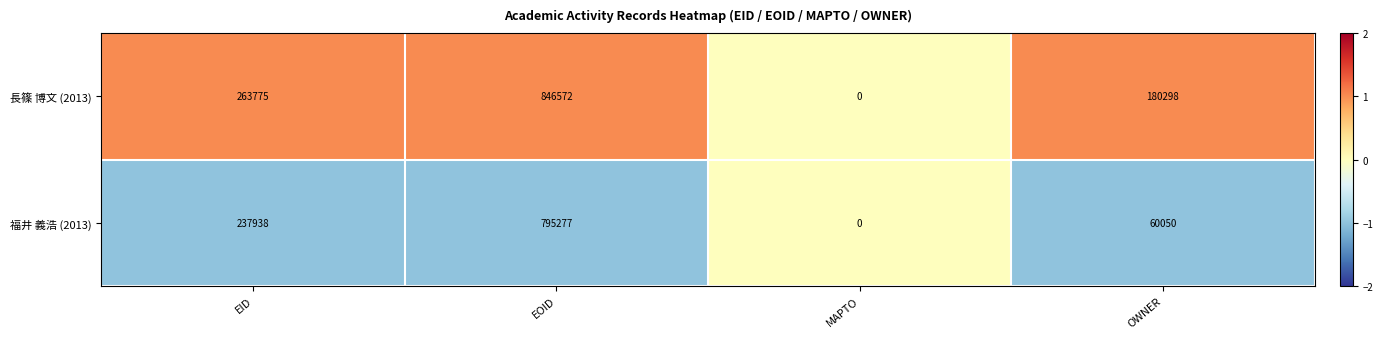

At which category is the sum across all series the highest?

EOID